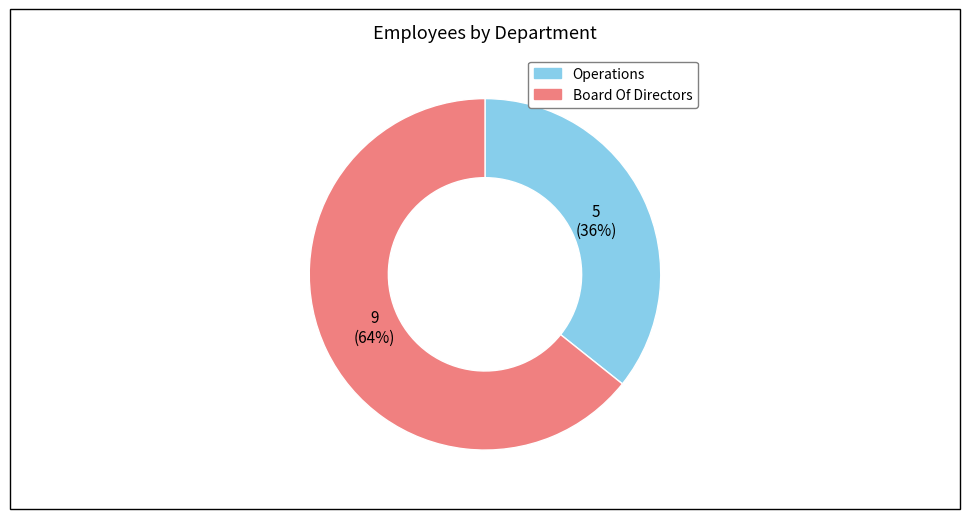

Combined, do Board Of Directors and Operations account for over 50%?

Yes